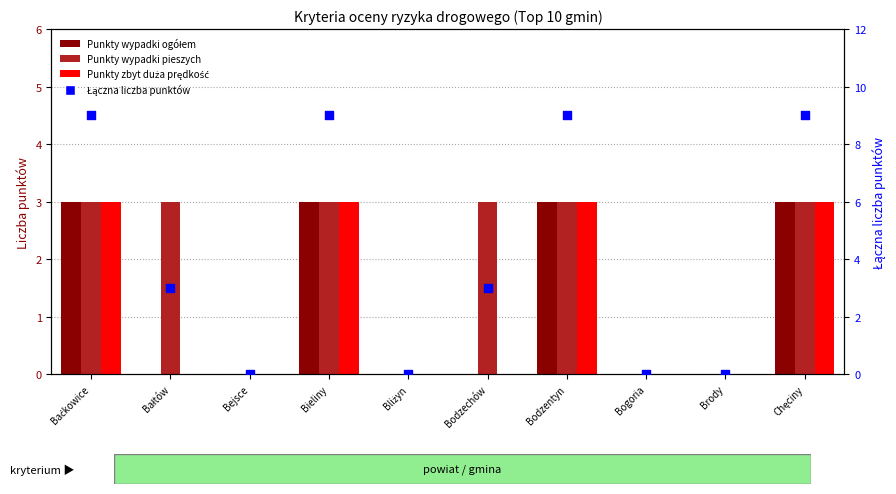

What are all the series names shown in the legend?

Punkty wypadki ogółem, Punkty wypadki pieszych, Punkty zbyt duża prędkość, Łączna liczba punktów